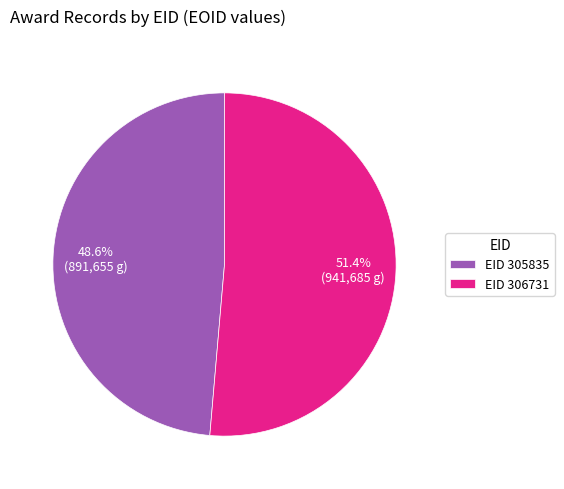

Rank the categories by value from lowest to highest.

EID 305835, EID 306731